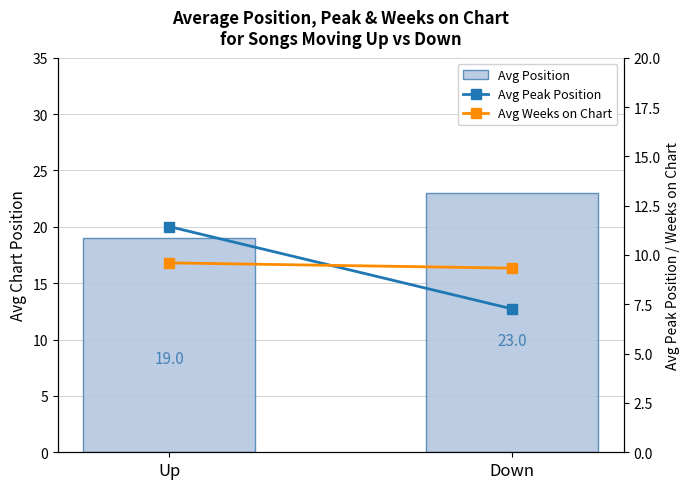

Reading left to right, transcribe all the data shown in this chart.

Avg Position: Up=19.0	Down=23.0
Avg Peak Position: Up=11.4	Down=7.3
Avg Weeks on Chart: Up=9.6	Down=9.3